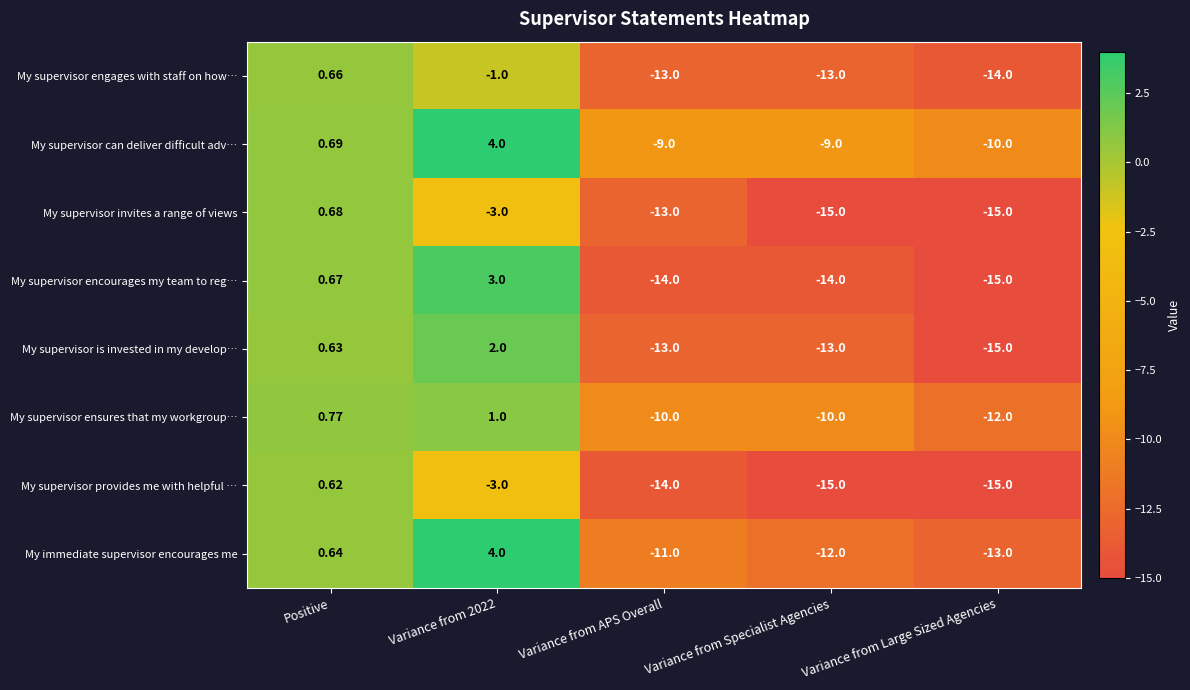

How many series are shown in this chart?

8